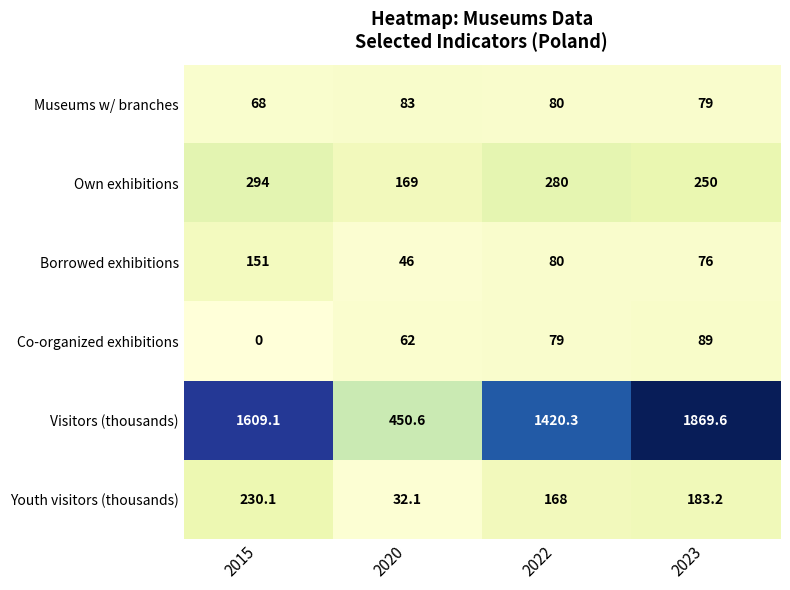

List the series in order of their peak value, lowest first.

Museums w/ branches, Co-organized exhibitions, Borrowed exhibitions, Youth visitors (thousands), Own exhibitions, Visitors (thousands)